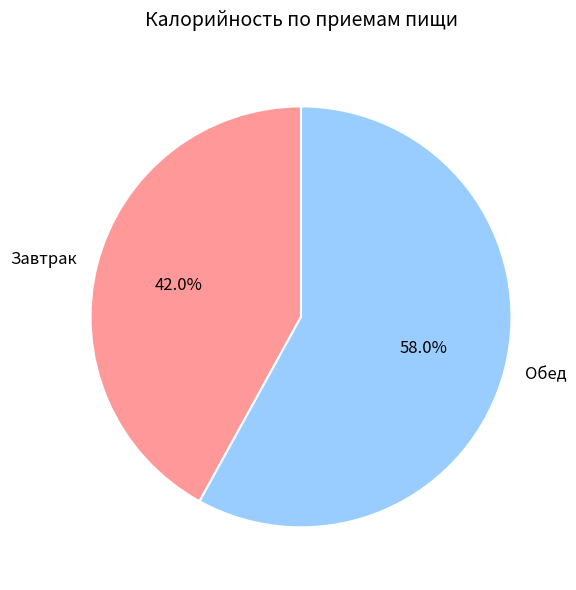

Between Завтрак and Обед, which is larger?

Обед